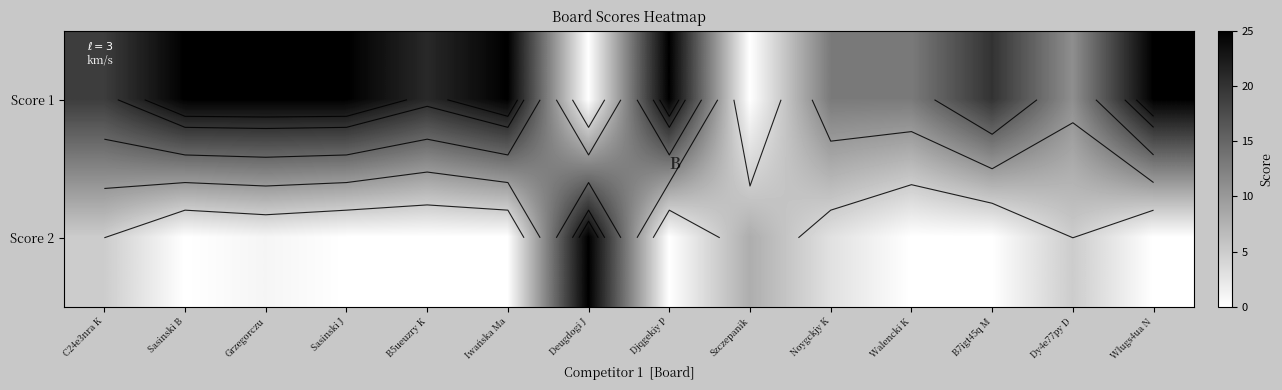

The value of Score 2 at Djqgekiy P is 13. True or false?

False